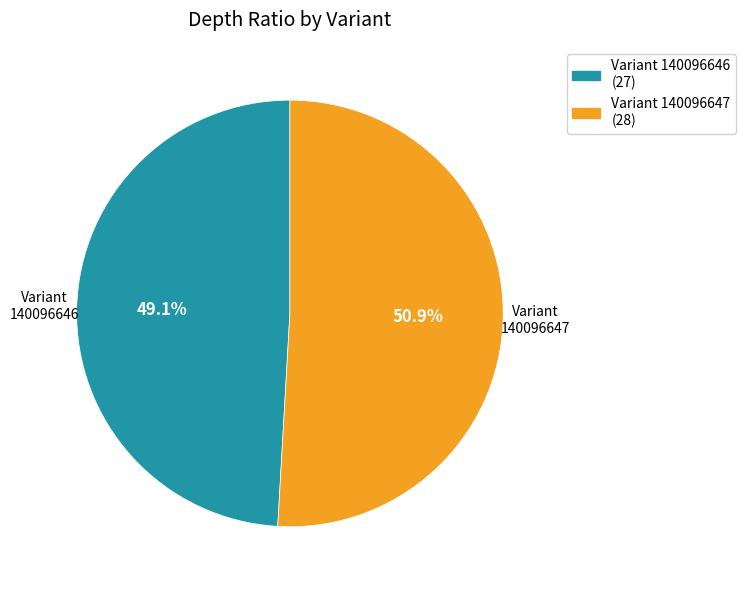

Does any single category account for the majority?

Yes